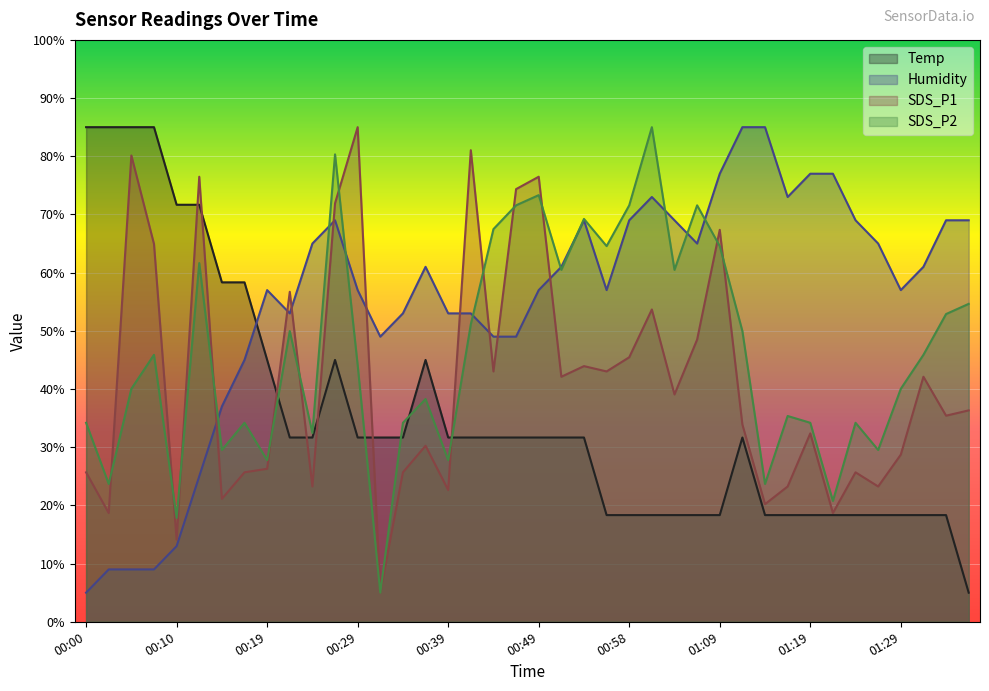

Where is Humidity nearest to the value 45?

00:17